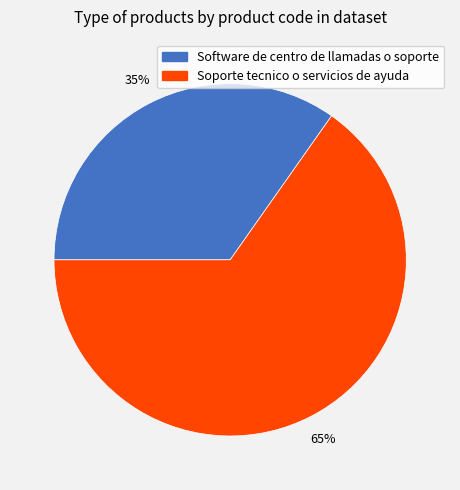

Is it true that Soporte tecnico o servicios de ayuda is 71% of the pie?

False